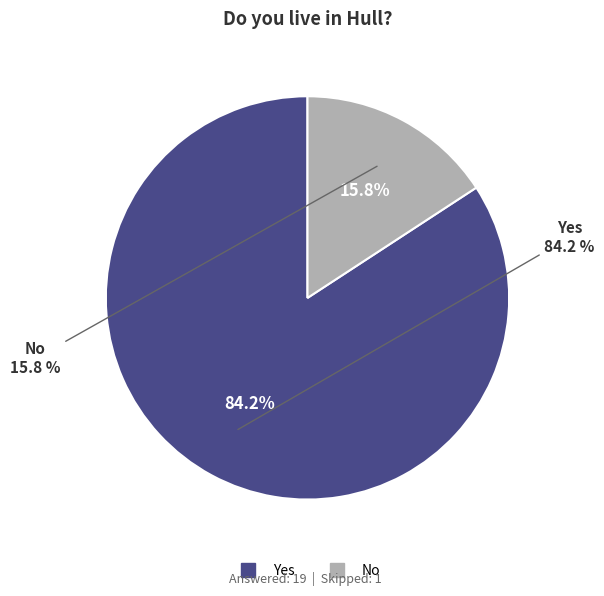

Approximately how many times larger is the value at No compared to Yes?

0.2